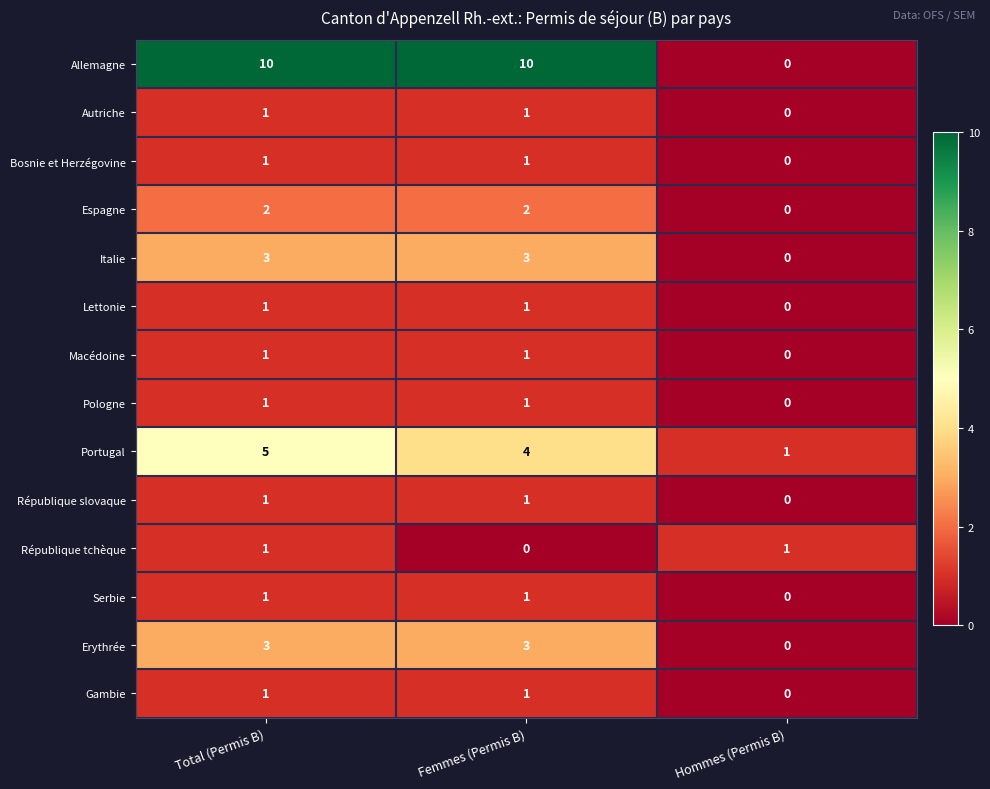

The value of Gambie at Femmes (Permis B) is 1. True or false?

True